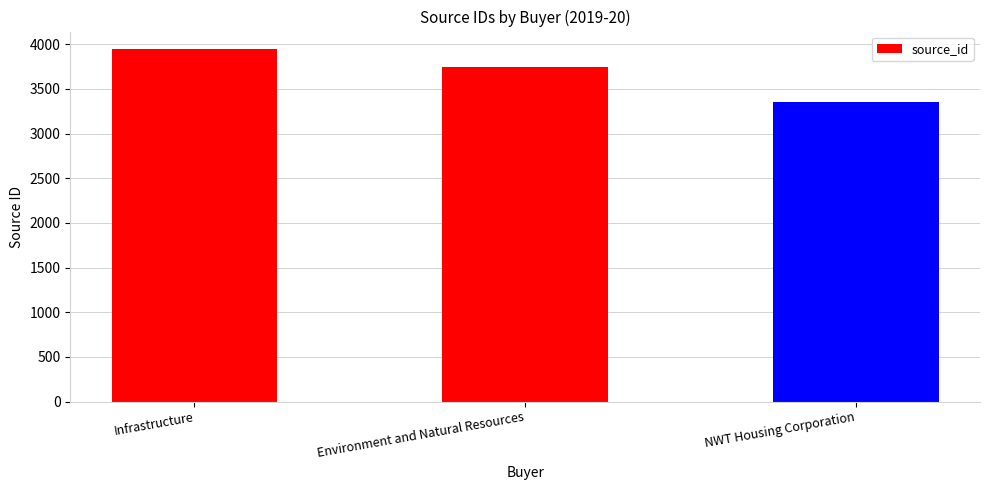

What is the ratio of the value at Infrastructure to the value at NWT Housing Corporation?

1.2